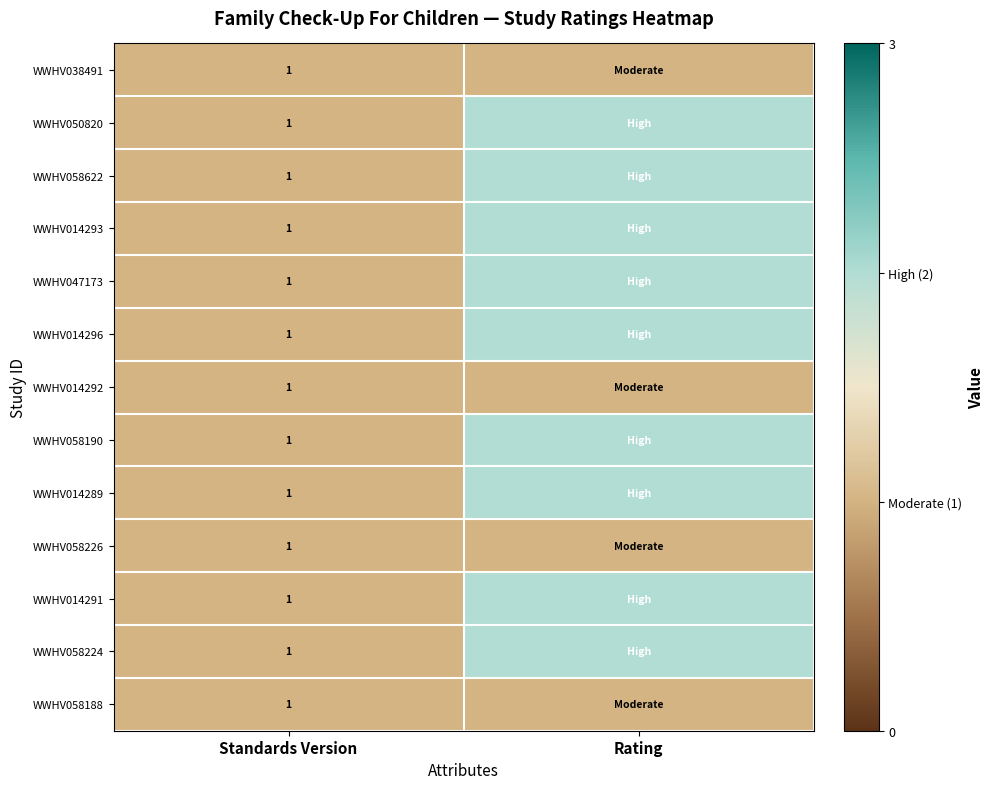

What is the total value across all series at Standards Version?

13